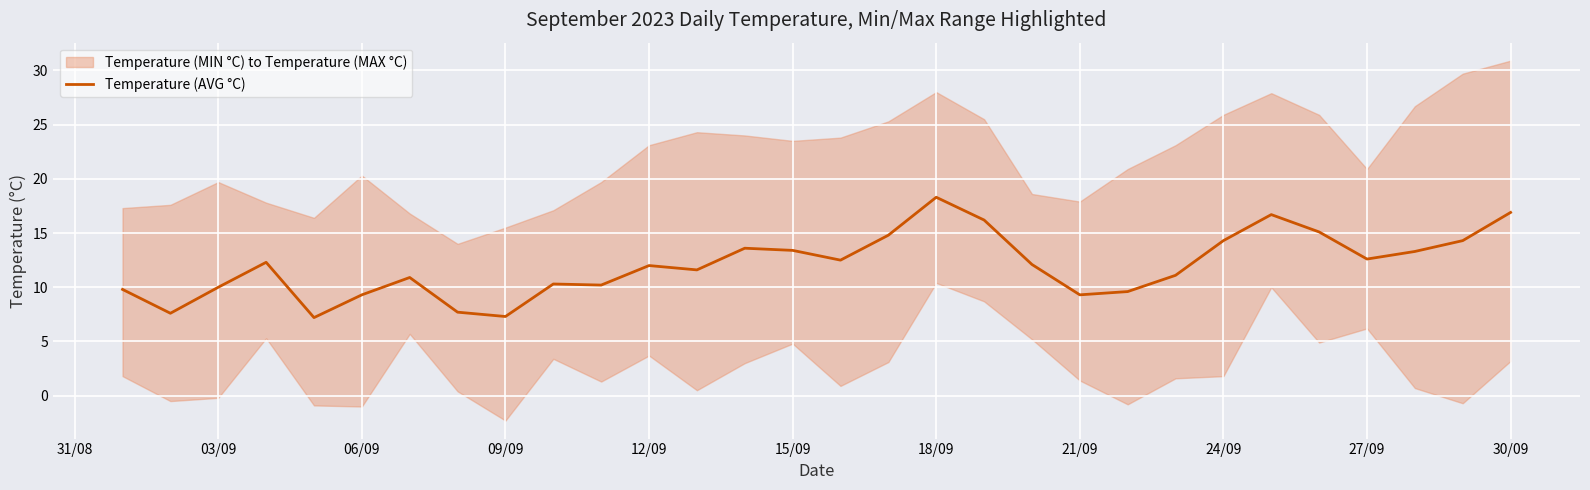

What is the highest value of the Temperature (AVG °C) series?

18.3